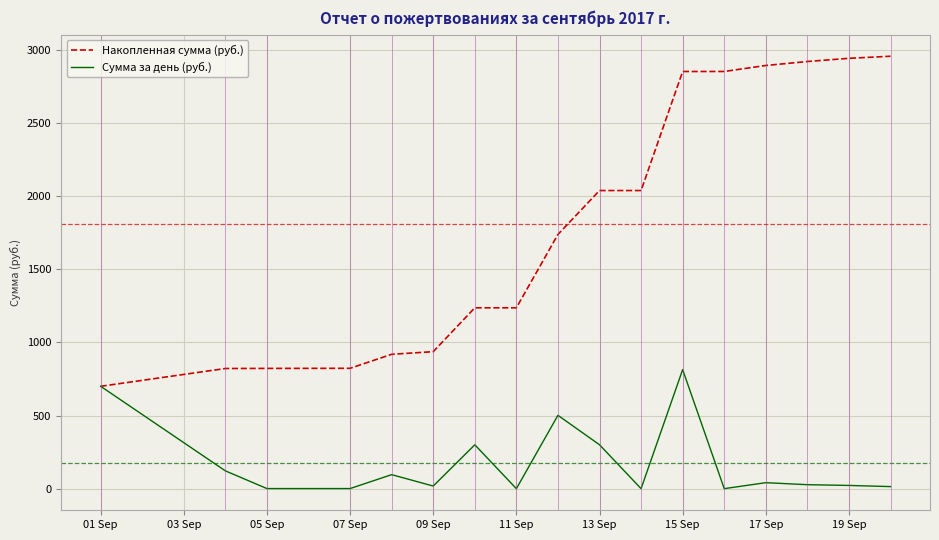

How many series are shown in this chart?

2